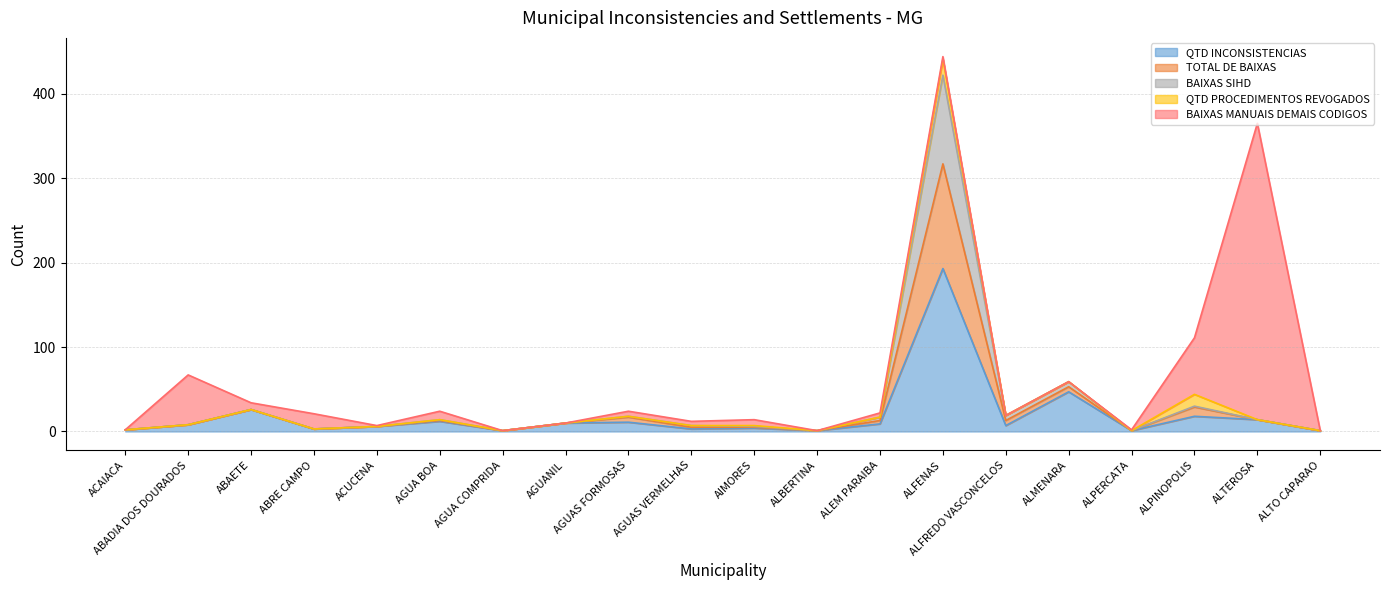

At which label does QTD INCONSISTENCIAS reach its peak?

ALFENAS